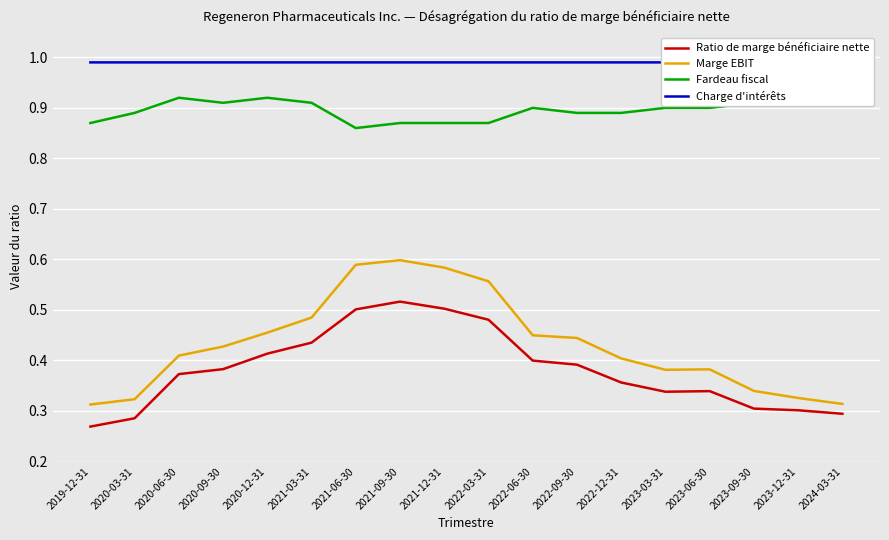

Which series has the widest spread of values?

Marge EBIT